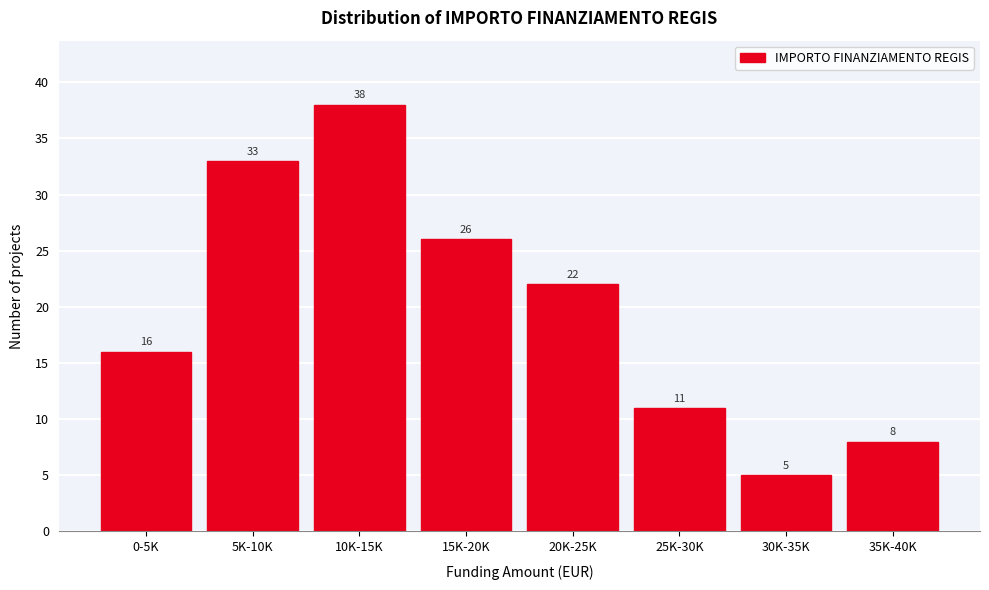

Reading left to right, list all the values displayed in this chart.

16	33	38	26	22	11	5	8